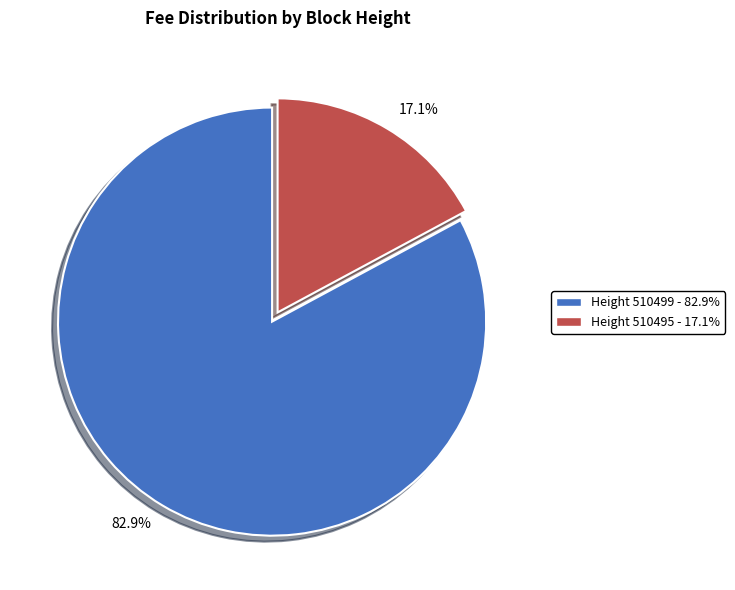

What percentage is NOT represented by Height 510499 - 82.9%?

17.1%